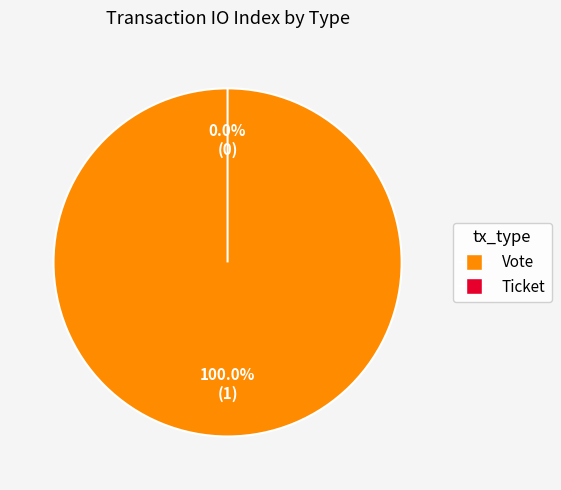

Rank the categories by value from lowest to highest.

Ticket, Vote